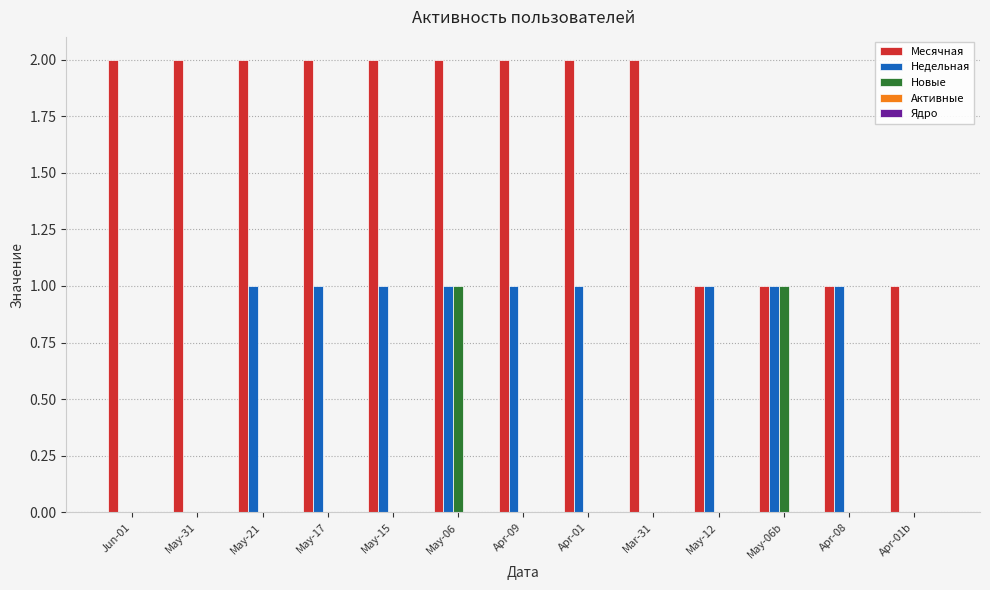

The Новые series shows 0 at Apr-01. True or false?

True